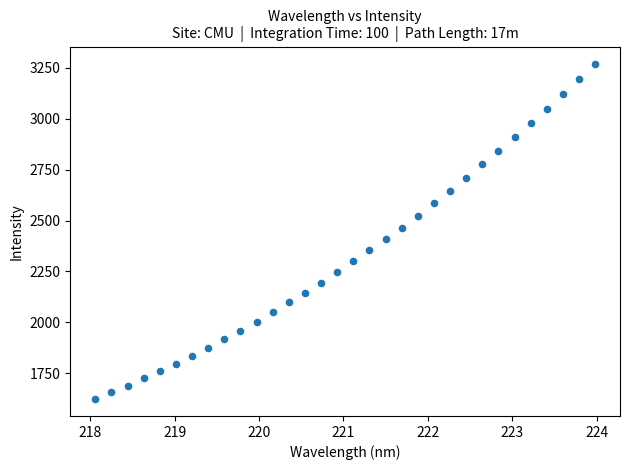

What is the range of Y values (max minus min)?

1648.9